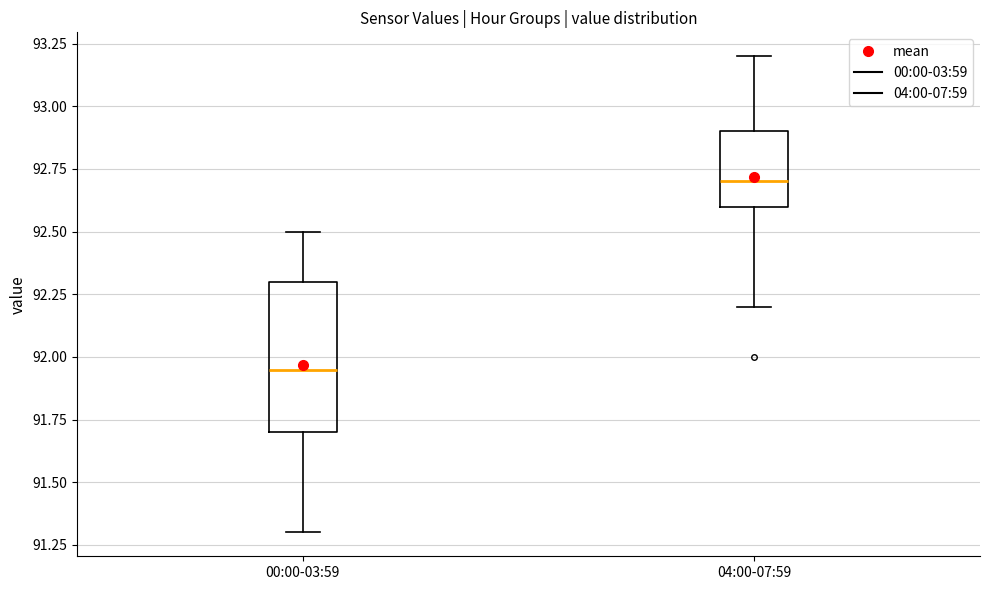

Reading left to right, read every box against the y-axis: the position of its median line, the range the box covers, and the ends of its whiskers. The values are not printed on the chart, so give them approximately, as read against the axis.

00:00-03:59: median 91.95, box 91.70 to 92.30, whiskers 91.30 to 92.50
04:00-07:59: median 92.70, box 92.60 to 92.90, whiskers 92.20 to 93.20